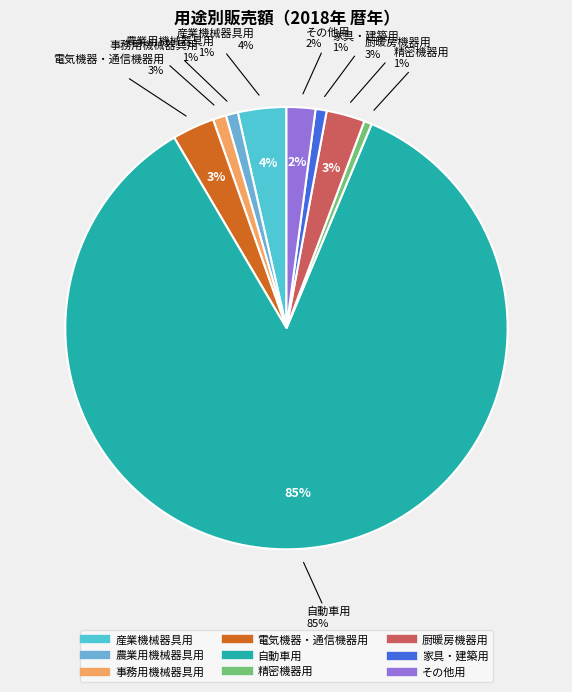

What percentage is the その他用 slice, to the nearest percent?

2%